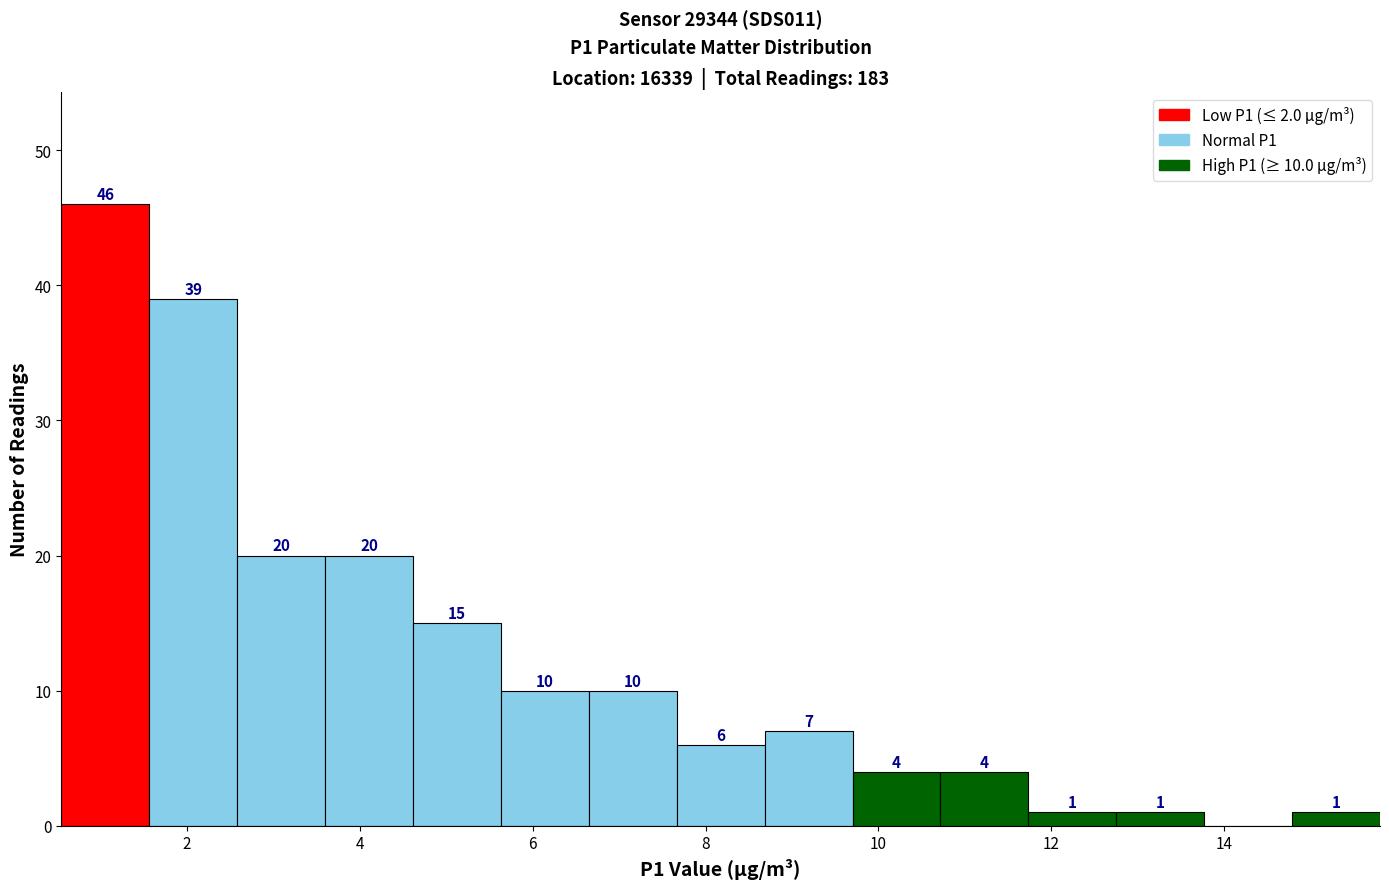

Over which range of the x-axis is the bar tallest?

0.6 to 1.6